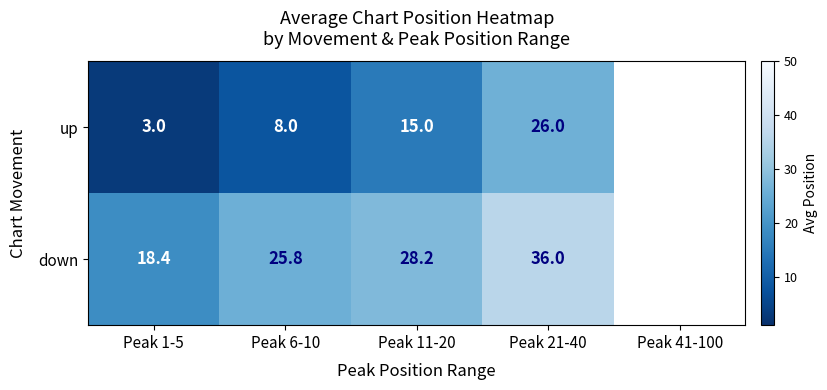

Is the value of down at Peak 1-5 greater than the value of up at Peak 1-5?

Yes